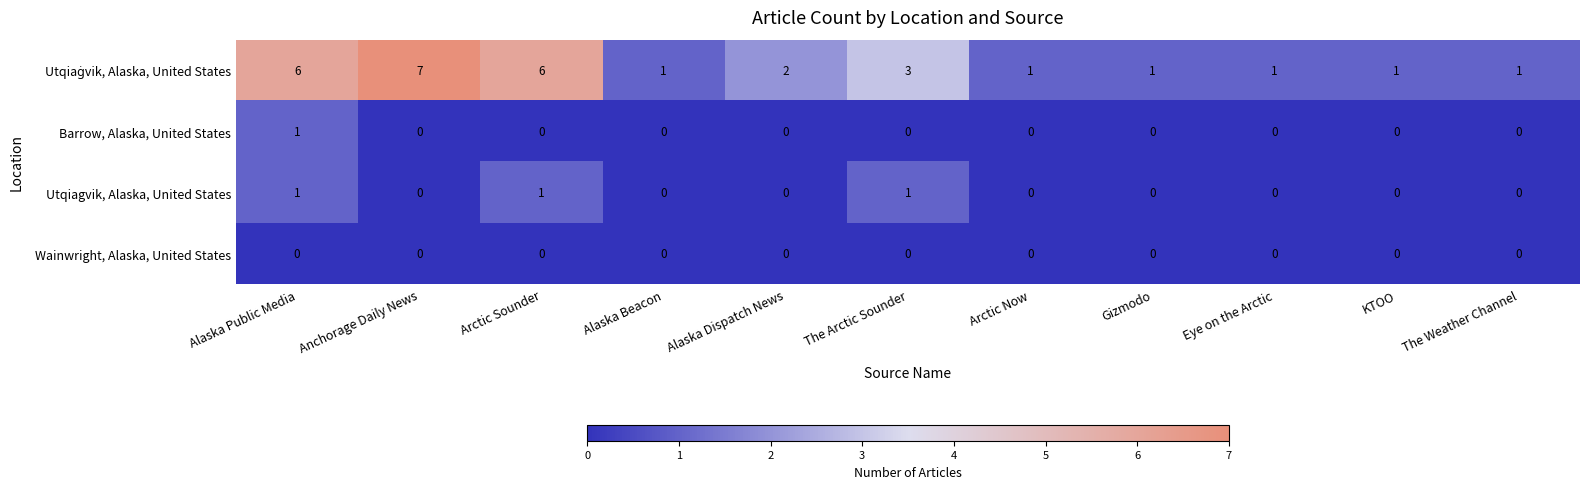

At how many categories does at least one series exceed 0?

11